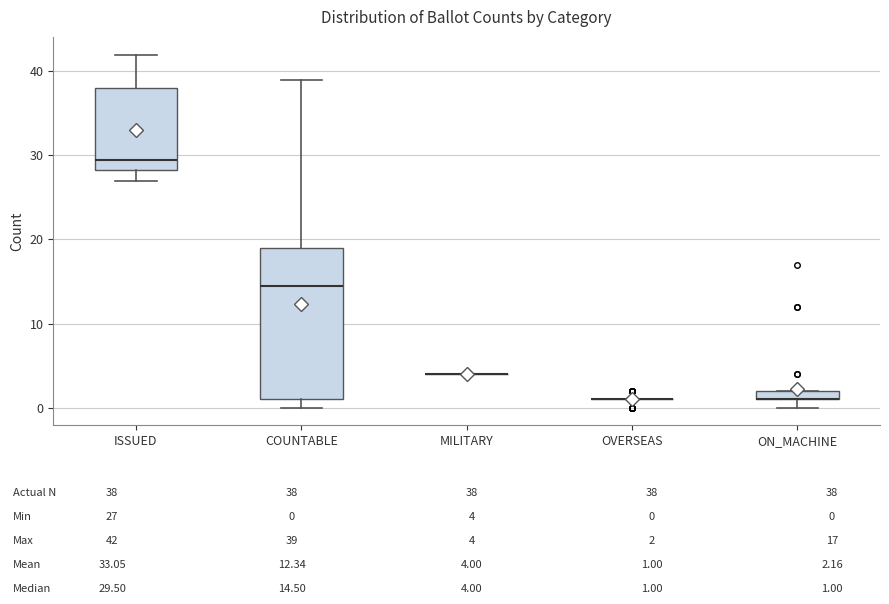

Where does the lower whisker of the box for ISSUED end on the y-axis? The values are not printed on the chart, so give them approximately, as read against the axis.

27